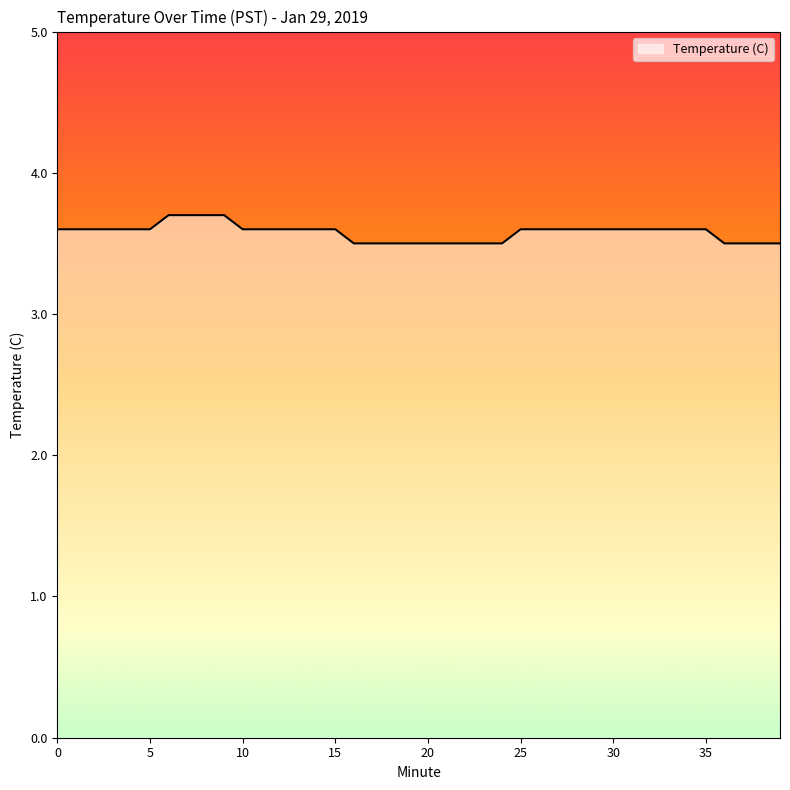

What is the average value?

3.6